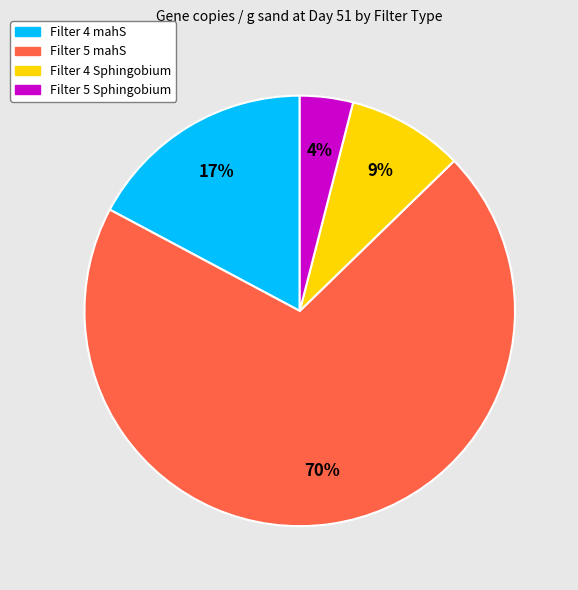

What is the smallest slice in the pie chart?

Filter 5 Sphingobium